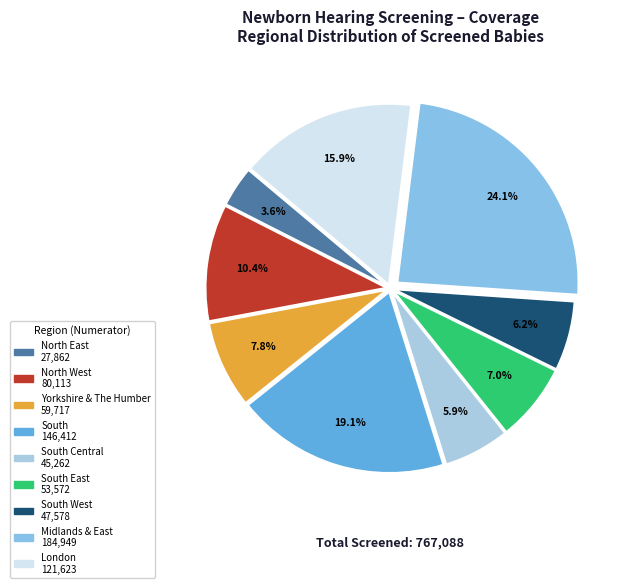

How many segments does this pie chart have?

9